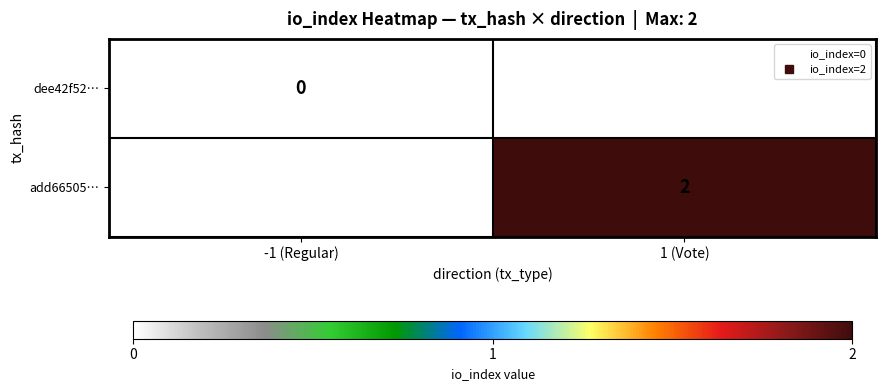

Is the value of add66505… at 1 (Vote) greater than the value of dee42f52… at -1 (Regular)?

Yes